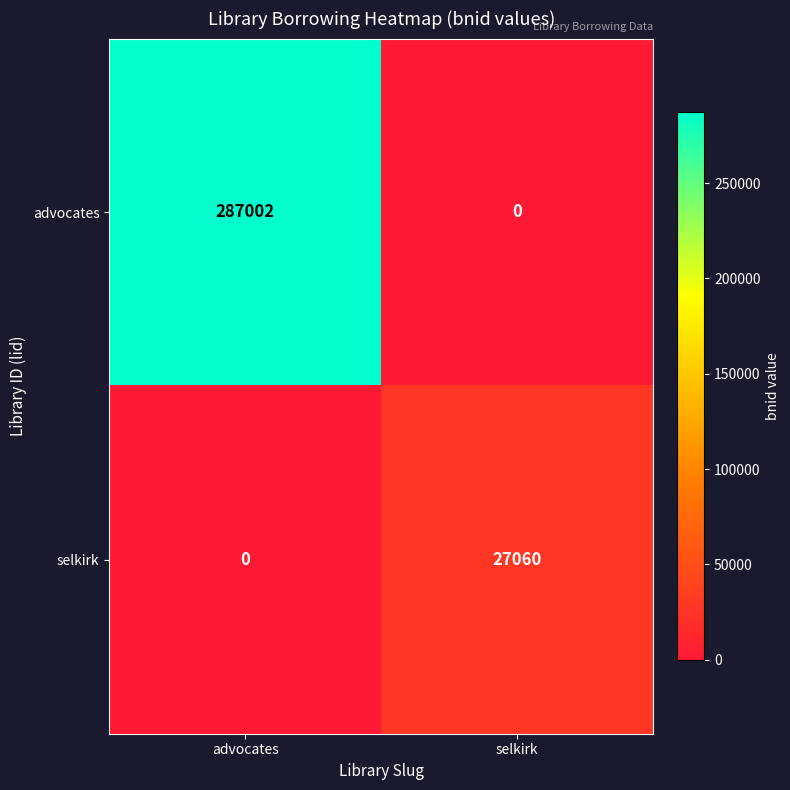

What is the difference between the highest and lowest values at advocates?

287002